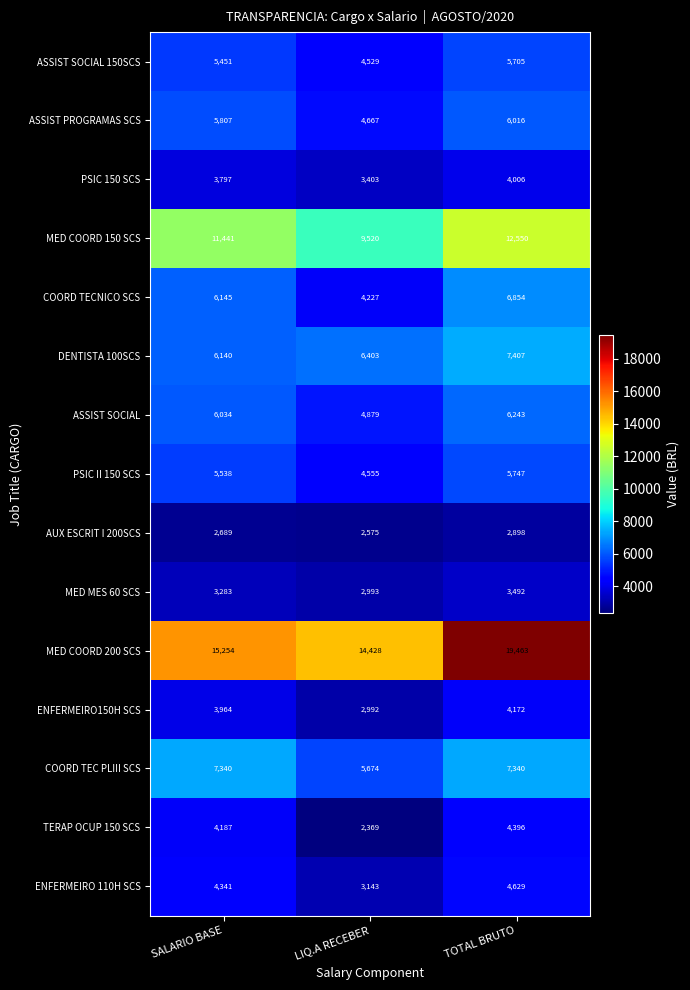

At which label is AUX ESCRIT I 200SCS closest to 2736?

SALARIO BASE